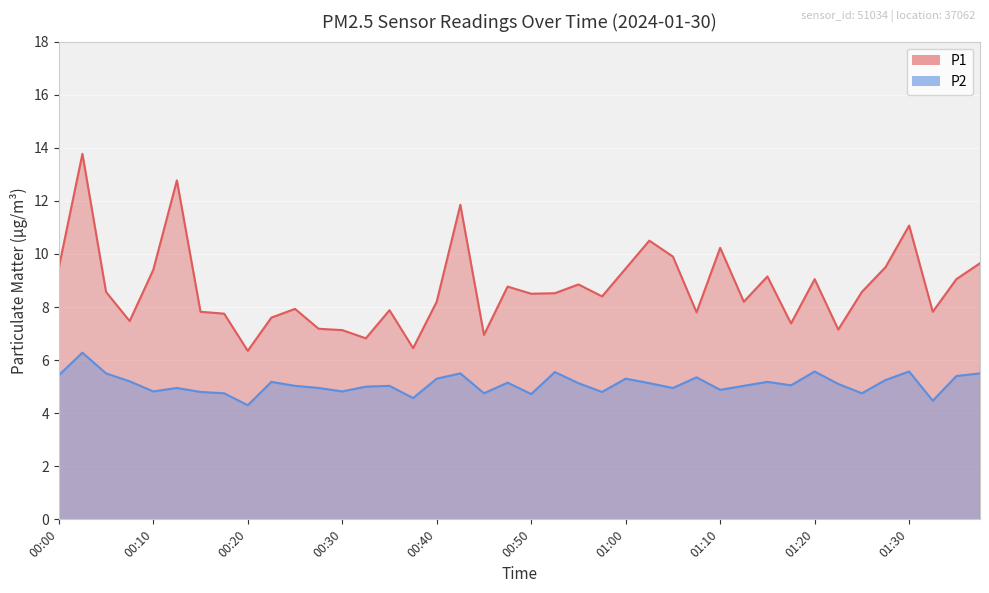

What is the difference between the second highest and minimum values in the P1 series?

6.4